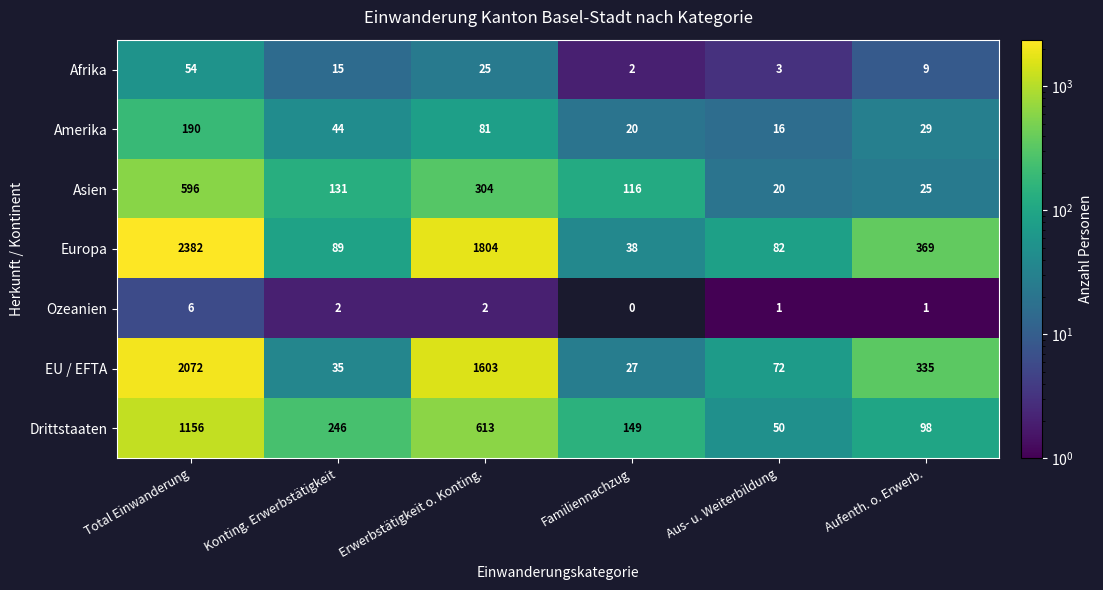

Which series has the largest total across all categories?

Europa